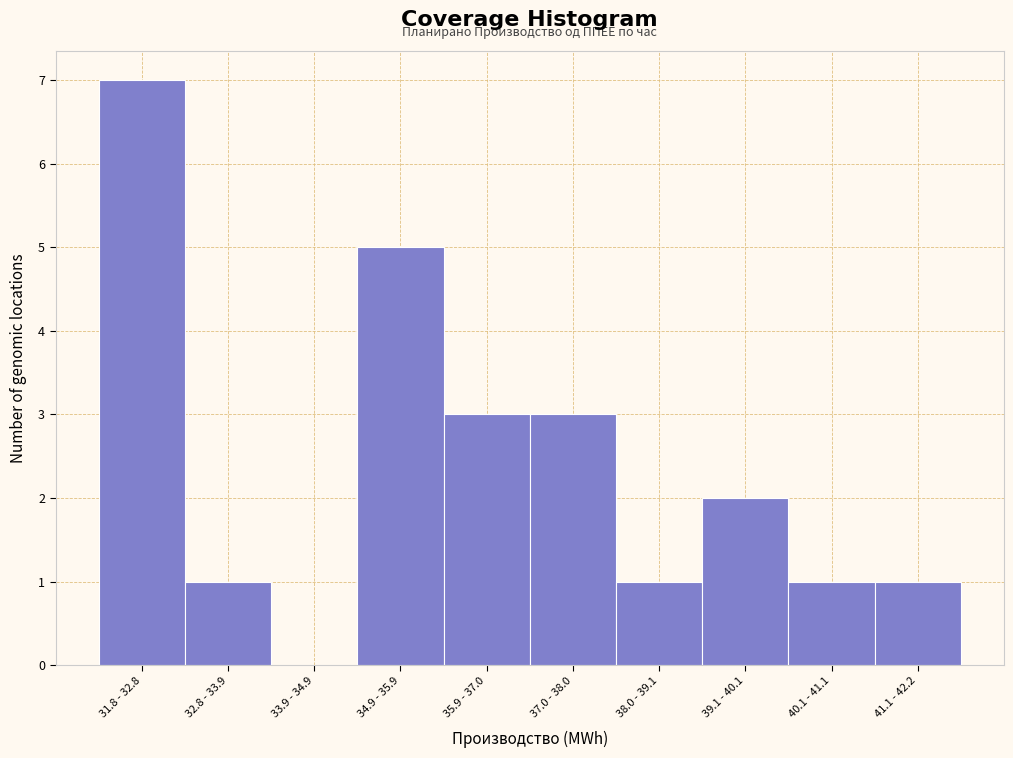

Reading left to right, list all the values displayed in this chart.

31.8 - 32.8=7	32.8 - 33.9=1	33.9 - 34.9=0	34.9 - 35.9=5	35.9 - 37.0=3	37.0 - 38.0=3	38.0 - 39.1=1	39.1 - 40.1=2	40.1 - 41.1=1	41.1 - 42.2=1